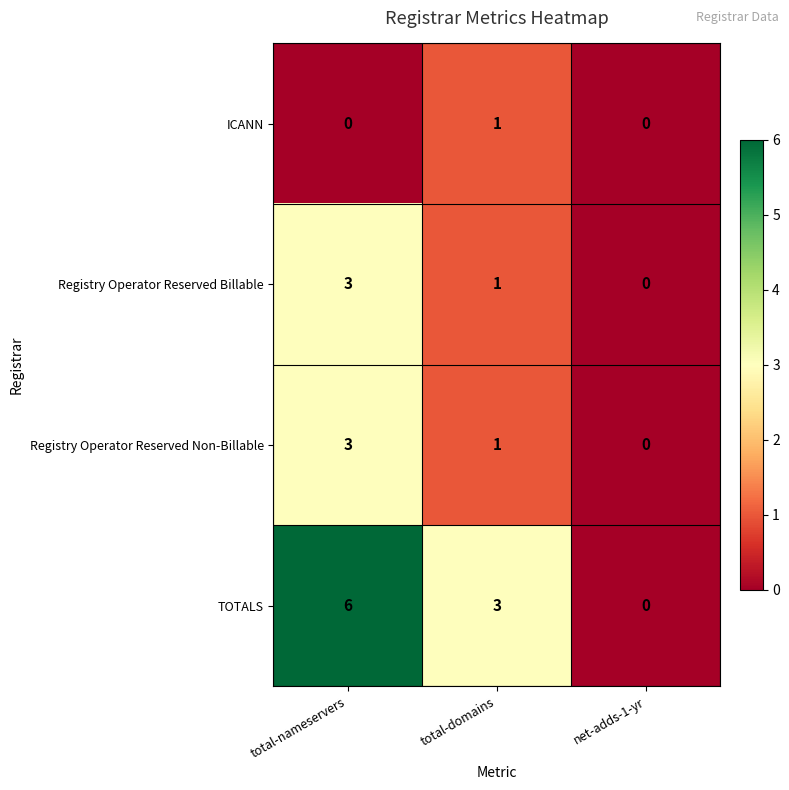

At which category is the sum across all series the highest?

total-nameservers